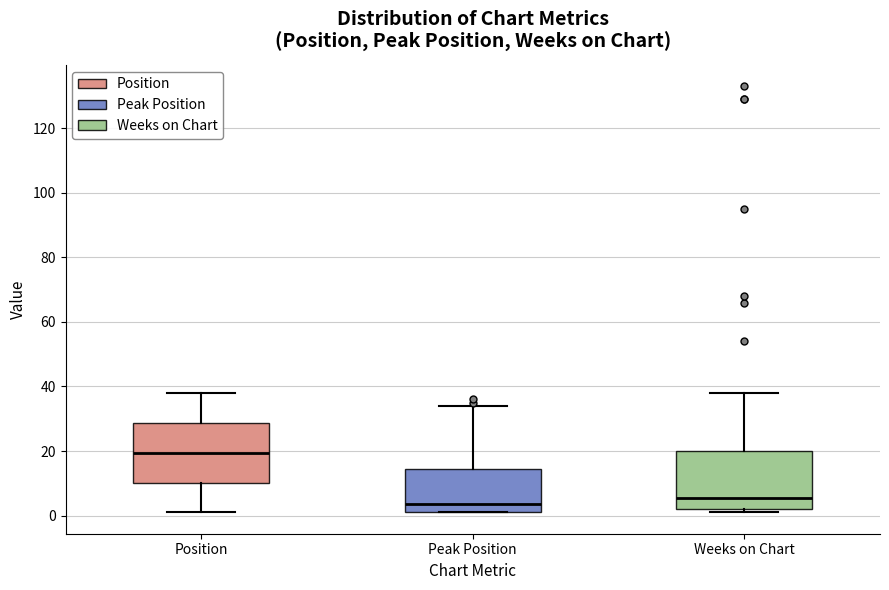

Reading left to right, read every box against the y-axis: the position of its median line, the range the box covers, and the ends of its whiskers. The values are not printed on the chart, so give them approximately, as read against the axis.

Position: median 20, box 10 to 28, whiskers 2 to 38
Peak Position: median 4, box 2 to 14, whiskers 2 to 34
Weeks on Chart: median 6, box 2 to 20, whiskers 2 (just below the box's lower edge) to 38